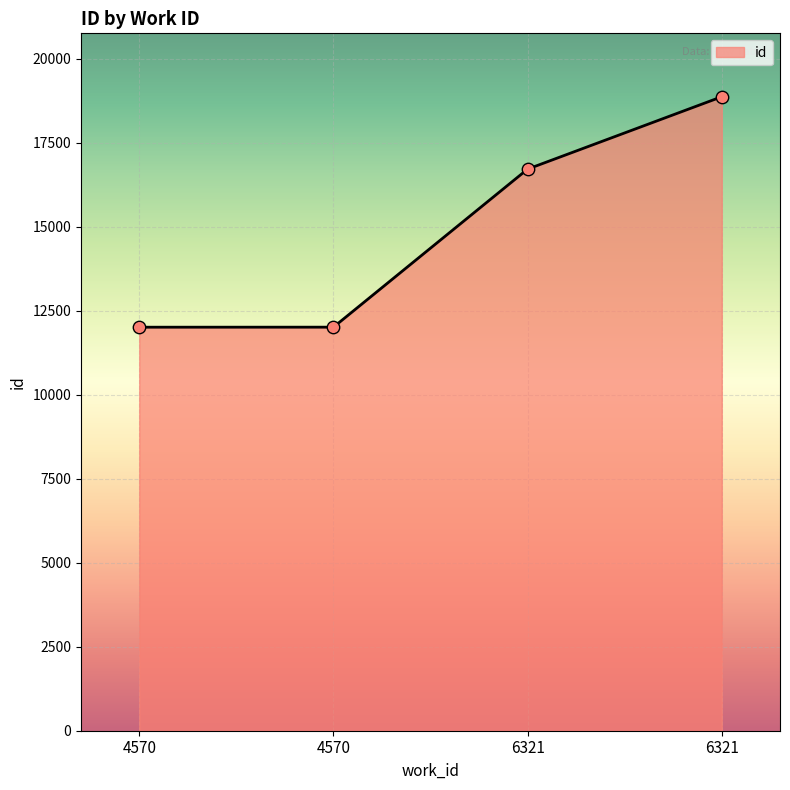

What is the ratio of the value at 6321 to the value at 4570?

1.4